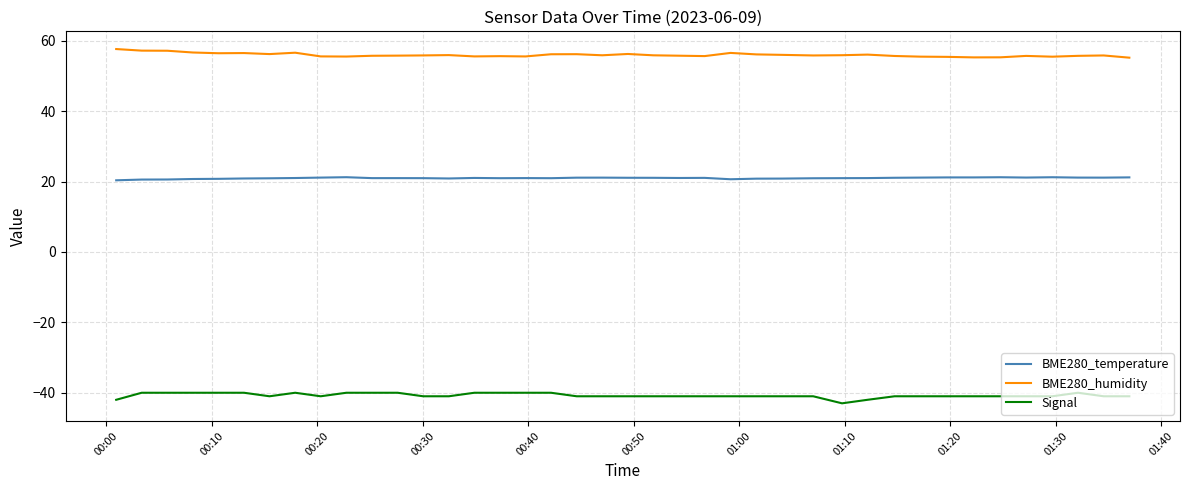

True or false: BME280_humidity and Signal cross at least once.

False